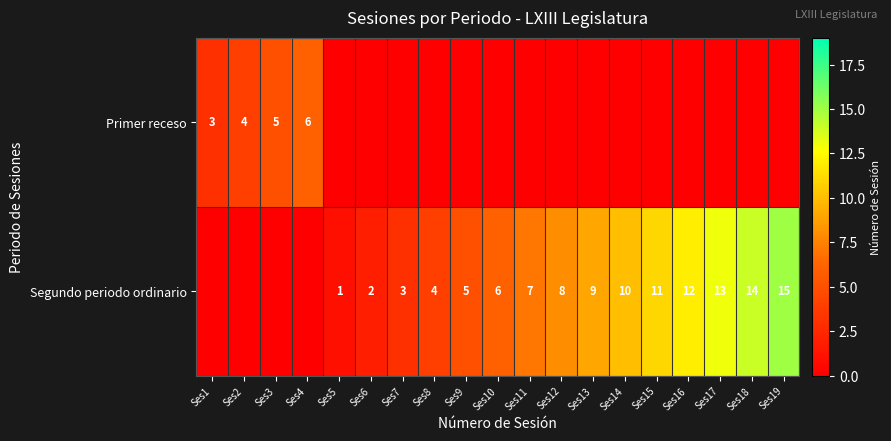

True or false: Segundo periodo ordinario has a value of 5 at Ses18.

False